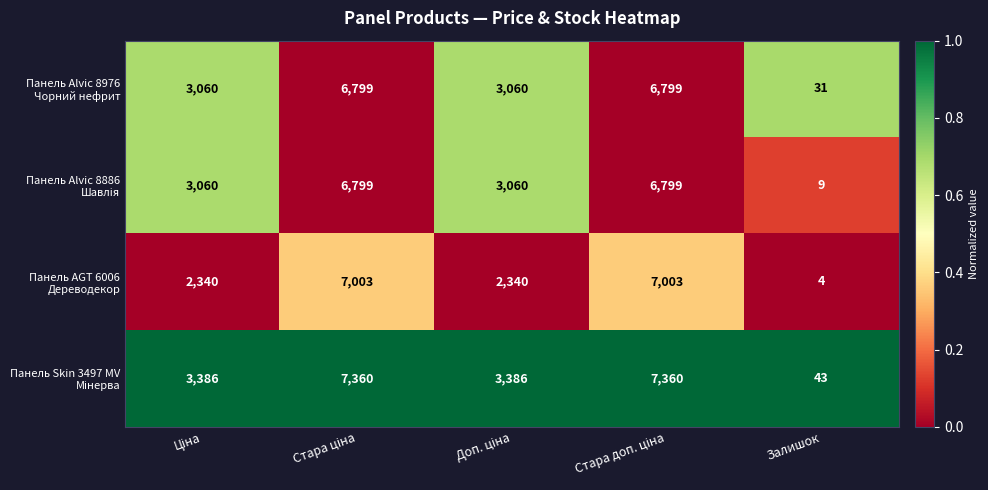

What is the spread (max minus min) of values at Залишок?

39